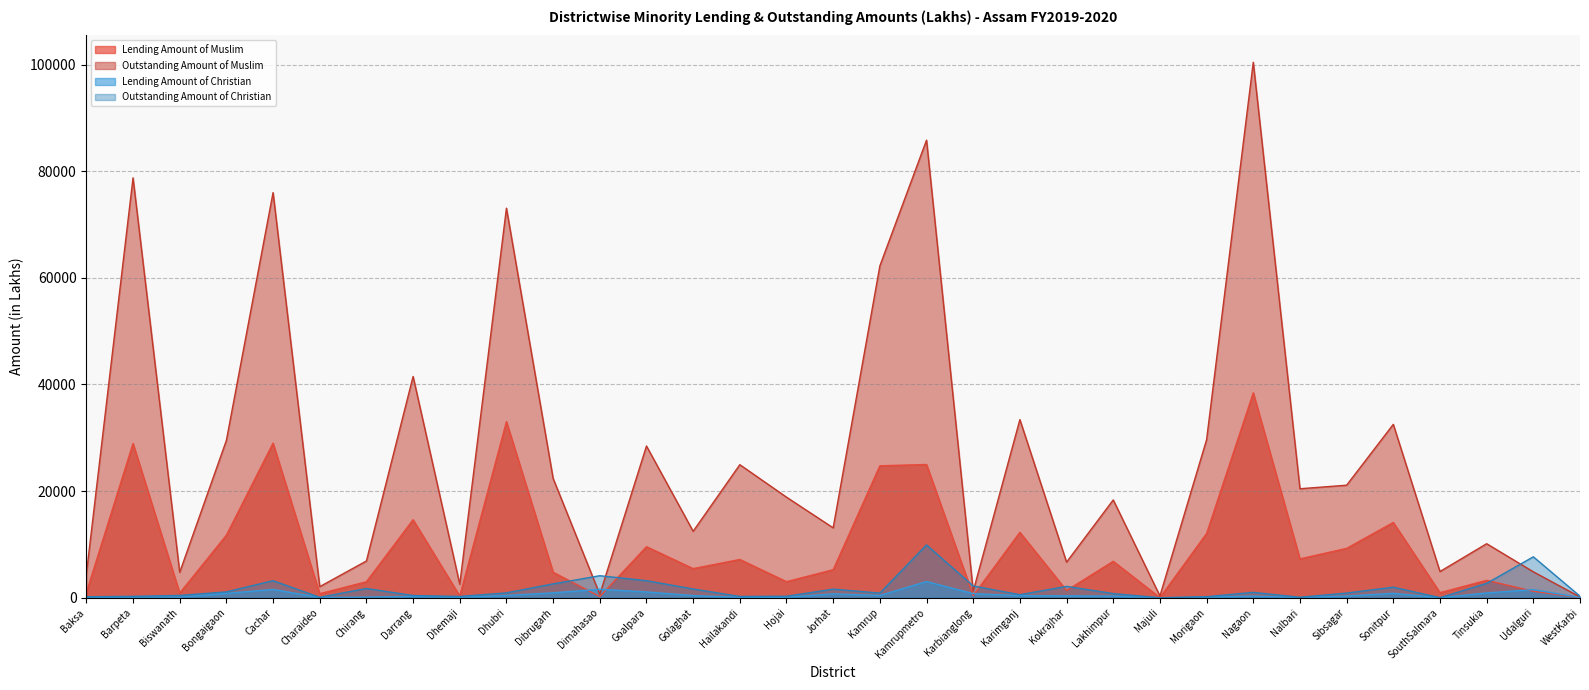

What is the total value across all series at Baksa?

5647.0